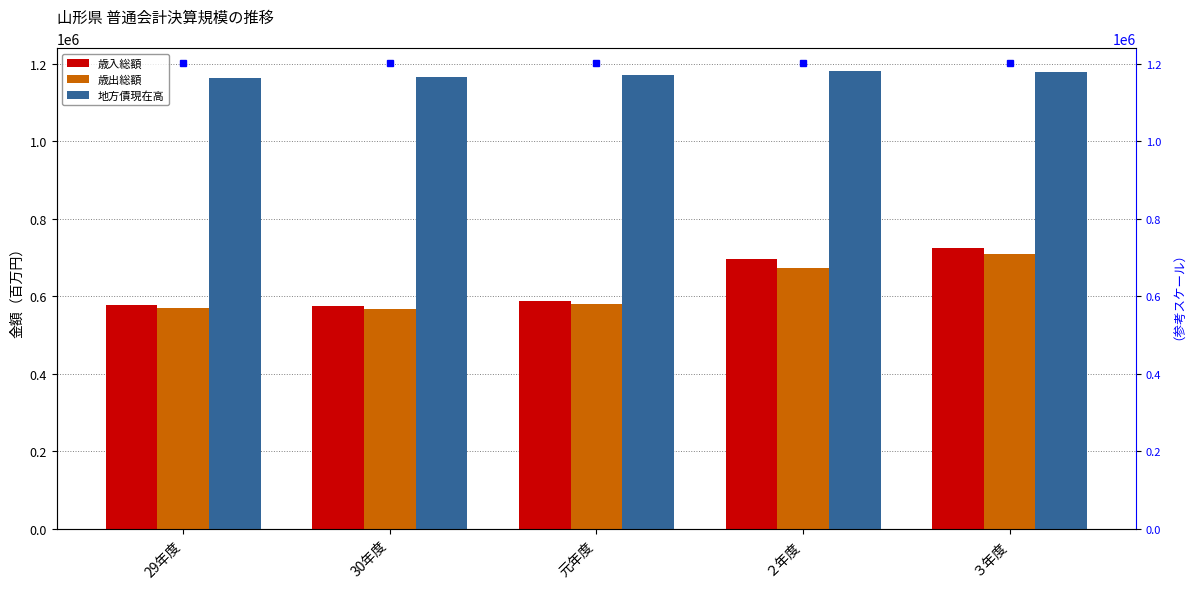

Reading left to right, list all the values displayed in this chart.

歳入総額: 578427	576333	589381	695943	724674
歳出総額: 569507	567280	580059	674239	710313
地方債現在高: 1162626	1166967	1172714	1181496	1179863